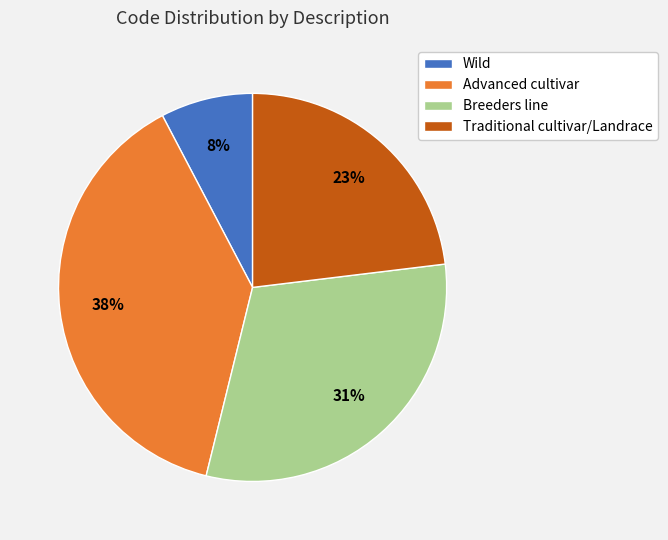

Which has a higher value, Breeders line or Traditional cultivar/Landrace?

Breeders line